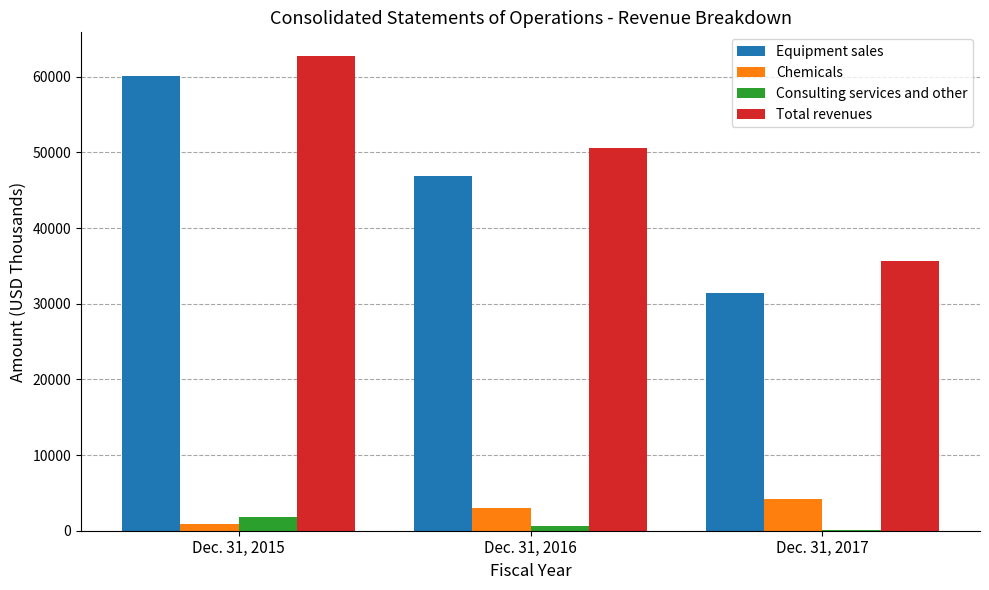

How many series are shown in this chart?

4